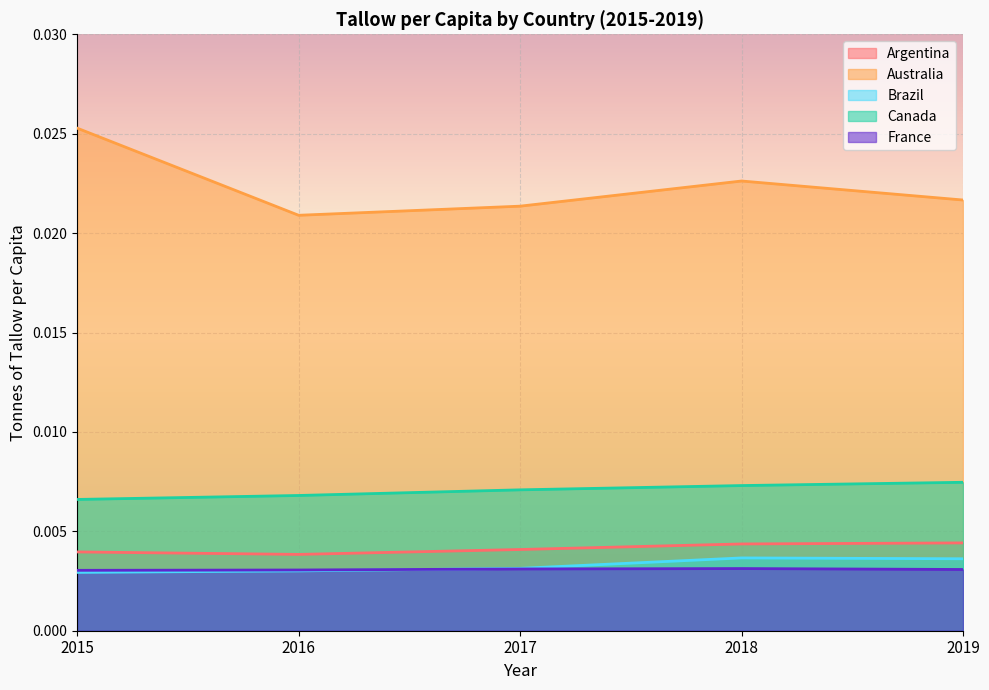

Is it true that Argentina equals 0.0 at 2017?

False